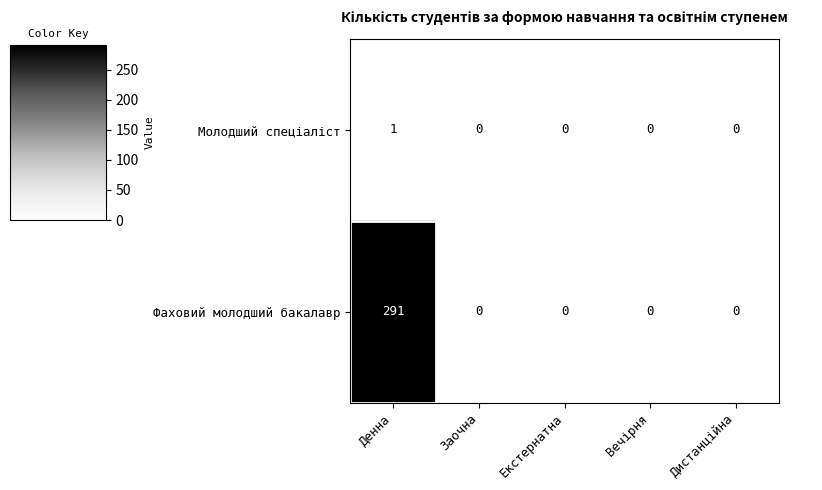

Which category has the highest value across all series?

Денна